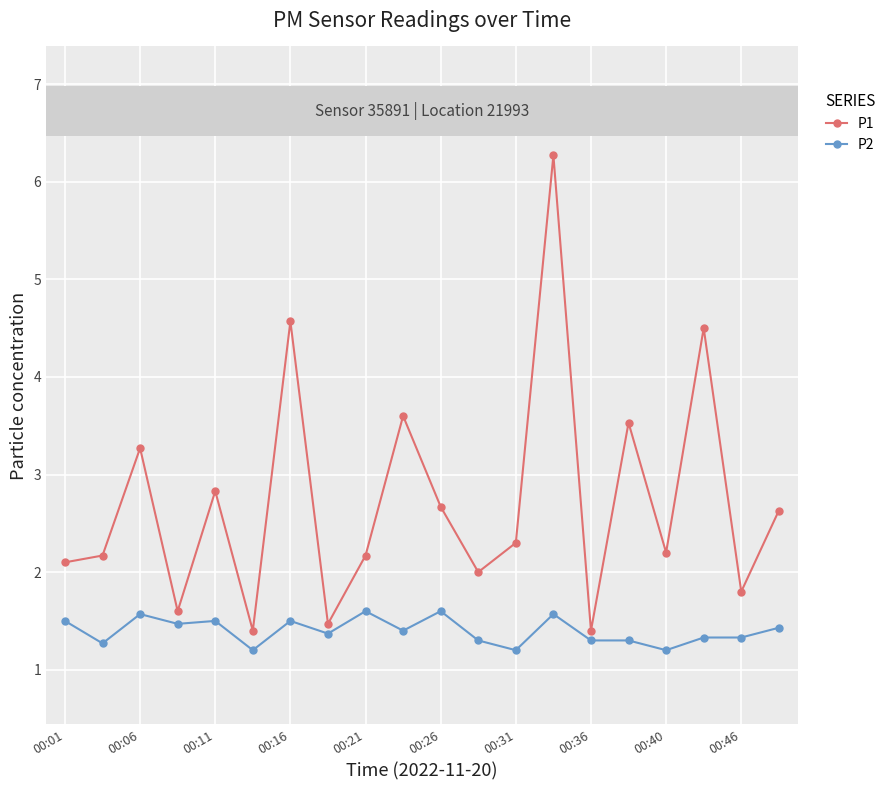

What are all the series names shown in the legend?

P1, P2